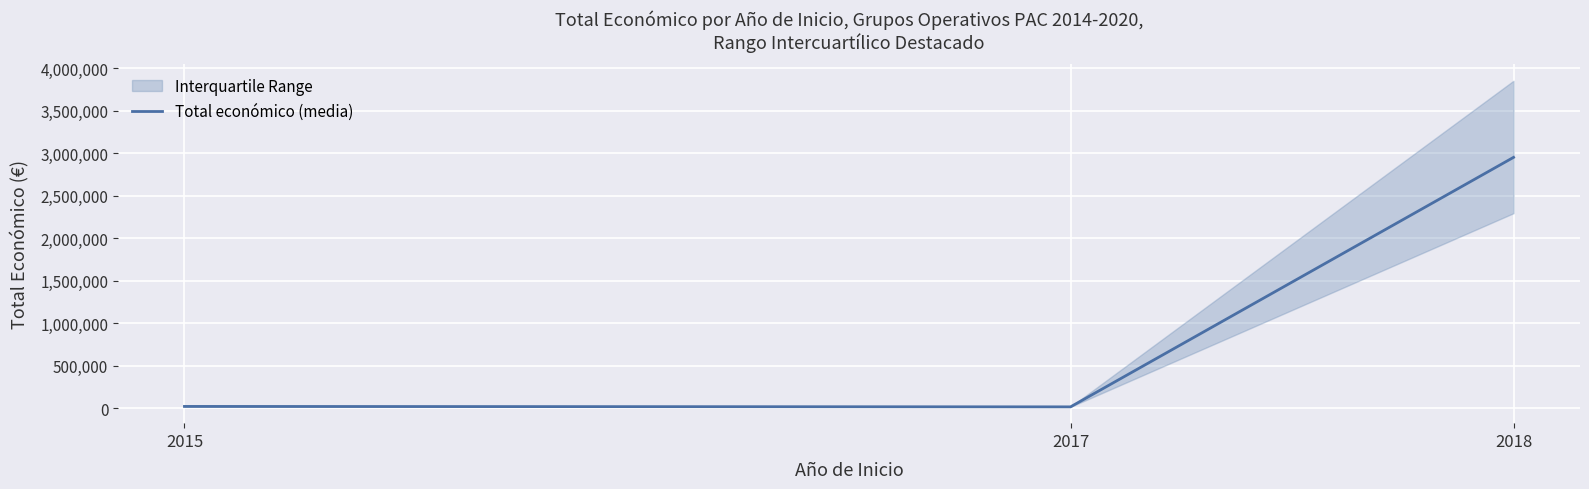

List the labels in order of value, largest first.

2018, 2015, 2017